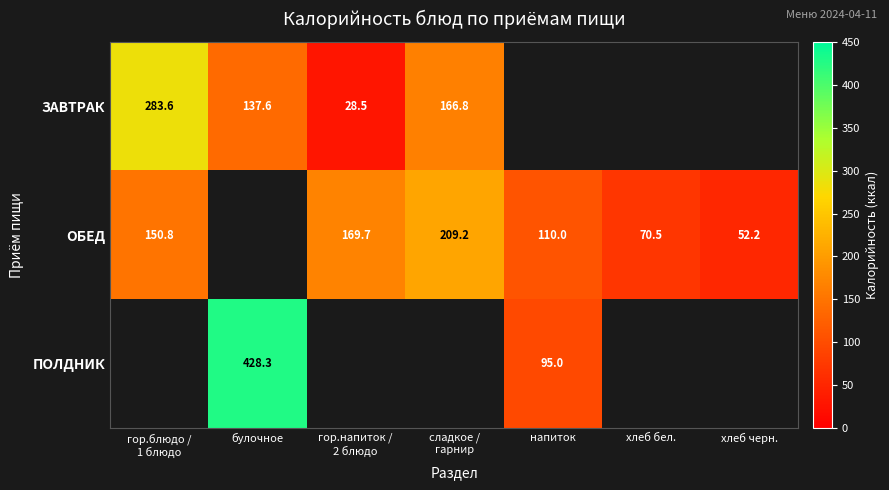

Is it true that ОБЕД equals 84.2 at хлеб черн.?

False